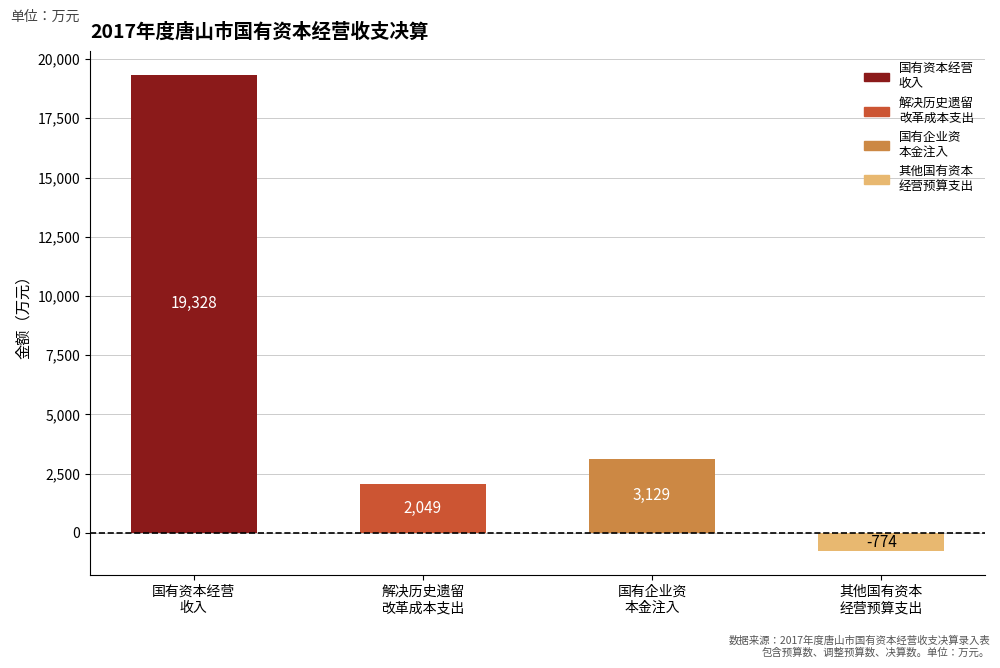

How many positive values does the 预算数 series have?

3